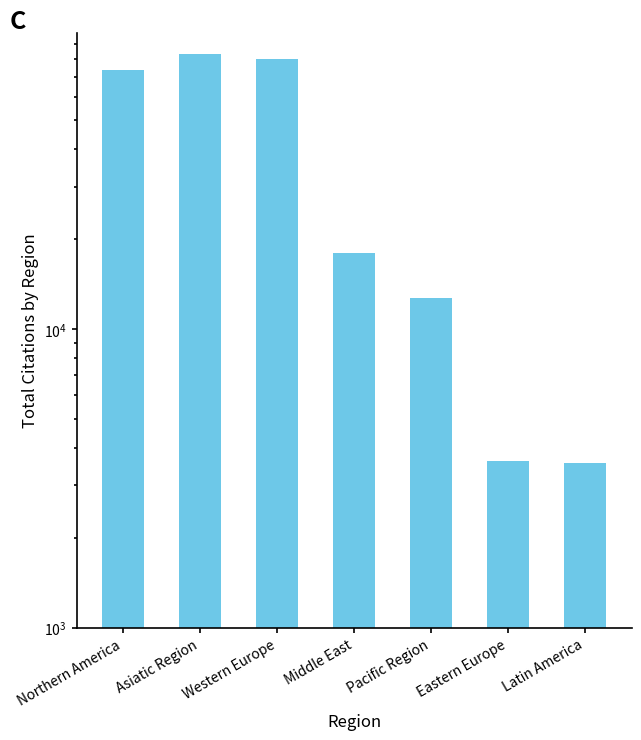

Is it true that the value at Middle East is 12036?

False